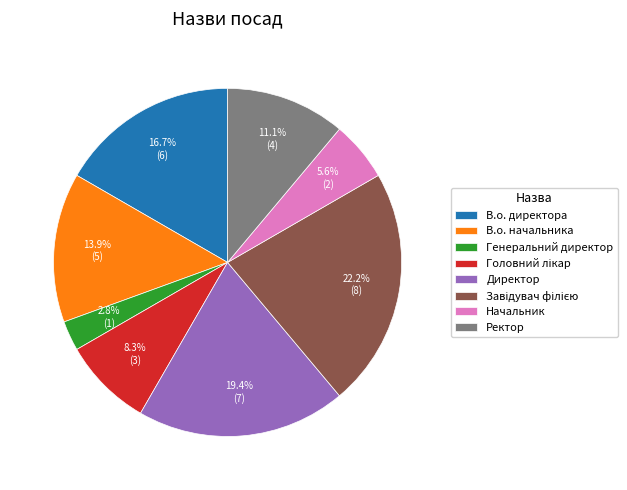

Does any single category account for the majority?

No